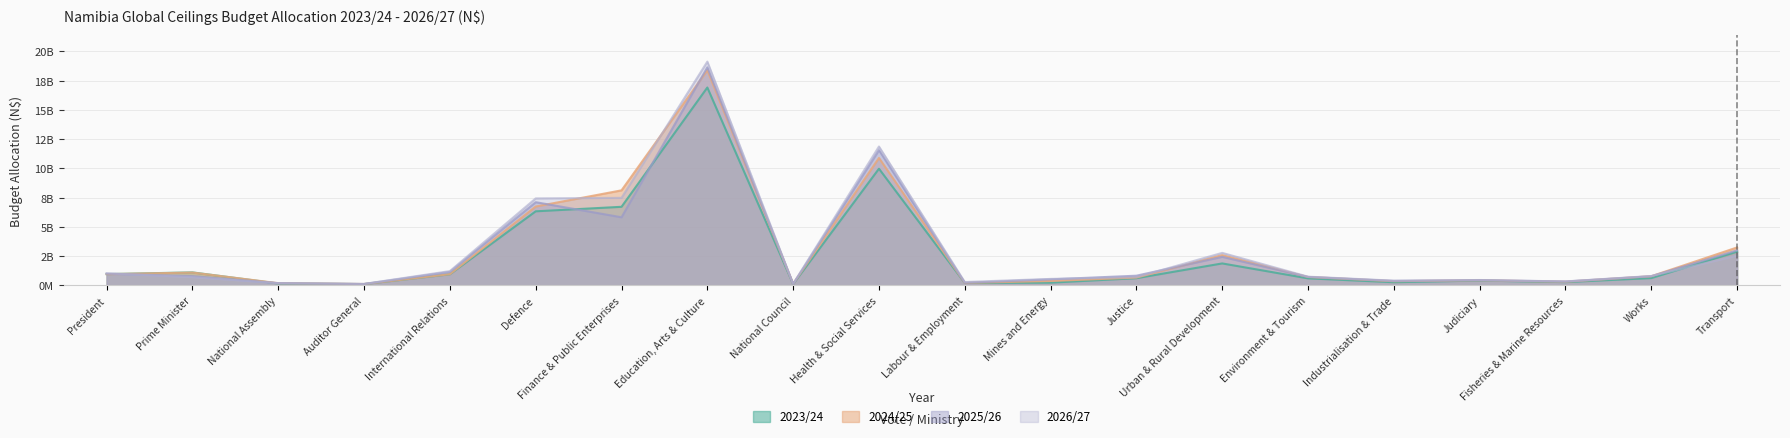

Where is 2025/26 nearest to the value 9381739500?

Health & Social Services